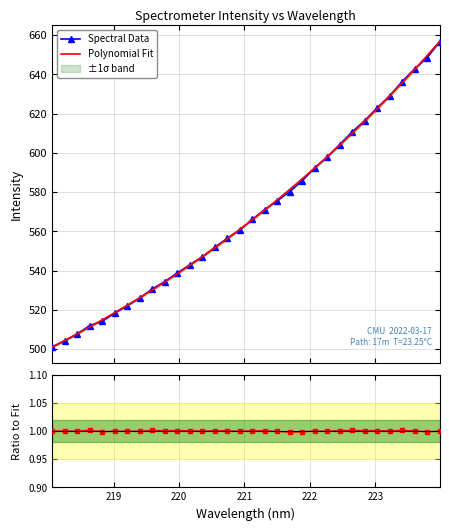

True or false: Data / Fit and Spectral Data cross at least once.

False